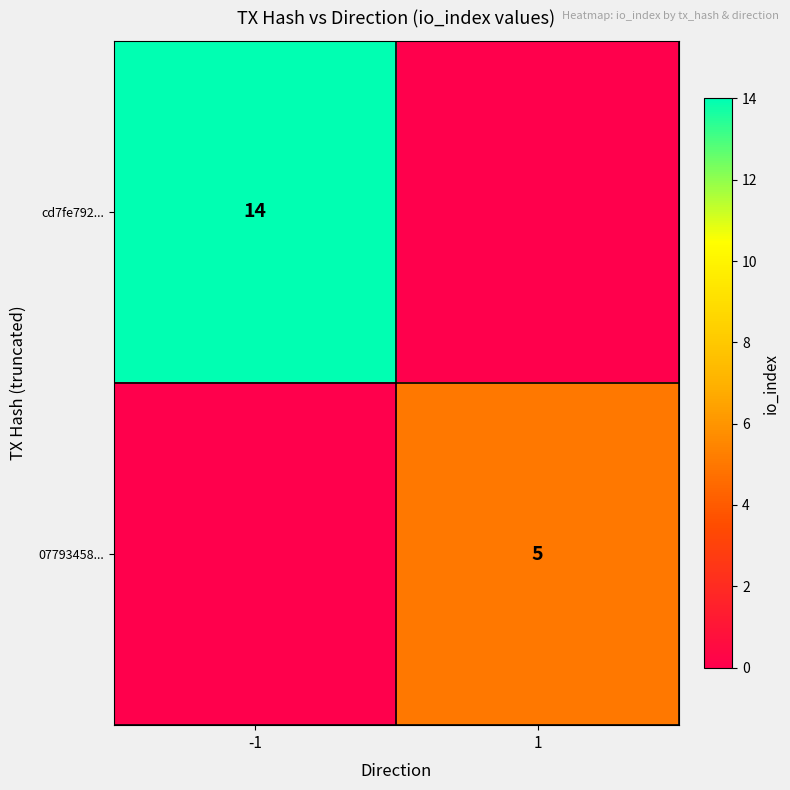

True or false: cd7fe792... has a value of 14 at -1.

True